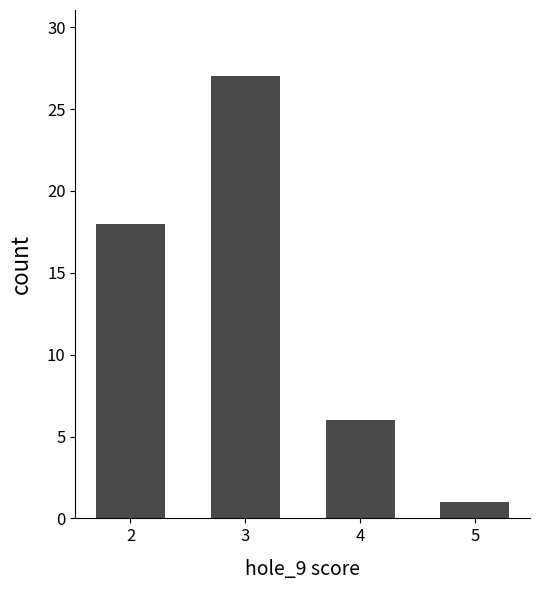

True or false: the data shows 10 at 4.

False